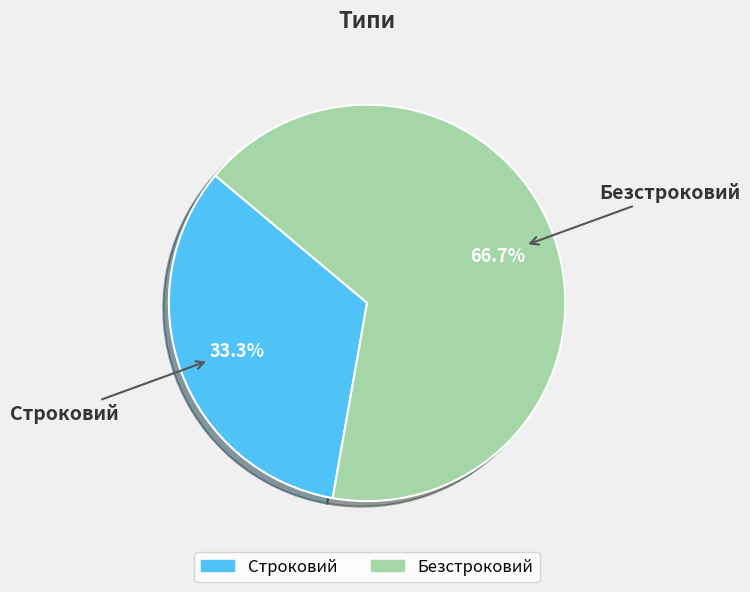

How much of the chart is everything except Безстроковий?

33.3%